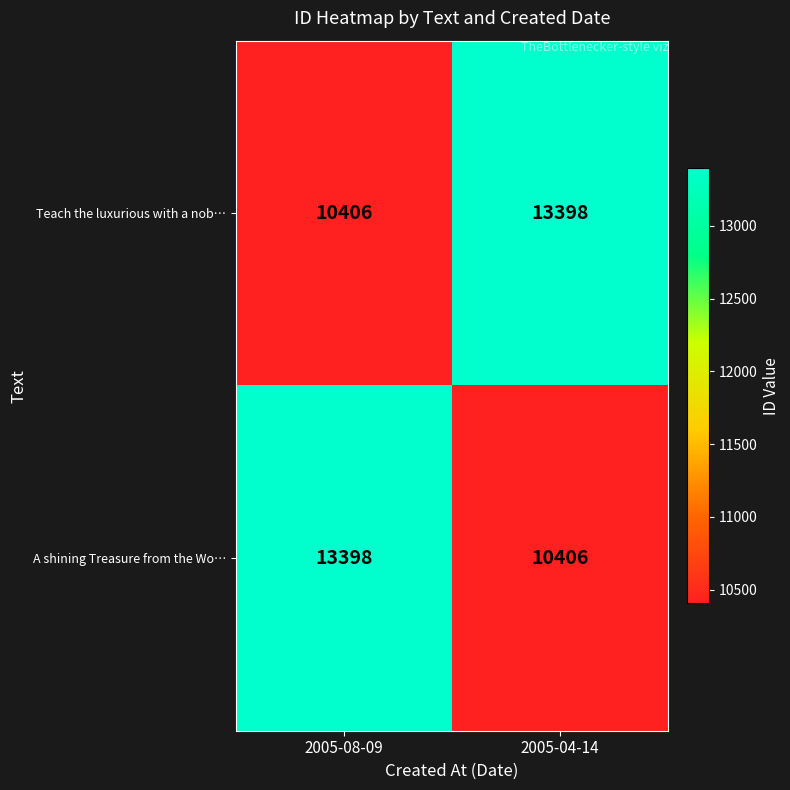

What is the total value across all series at 2005-08-09?

23804